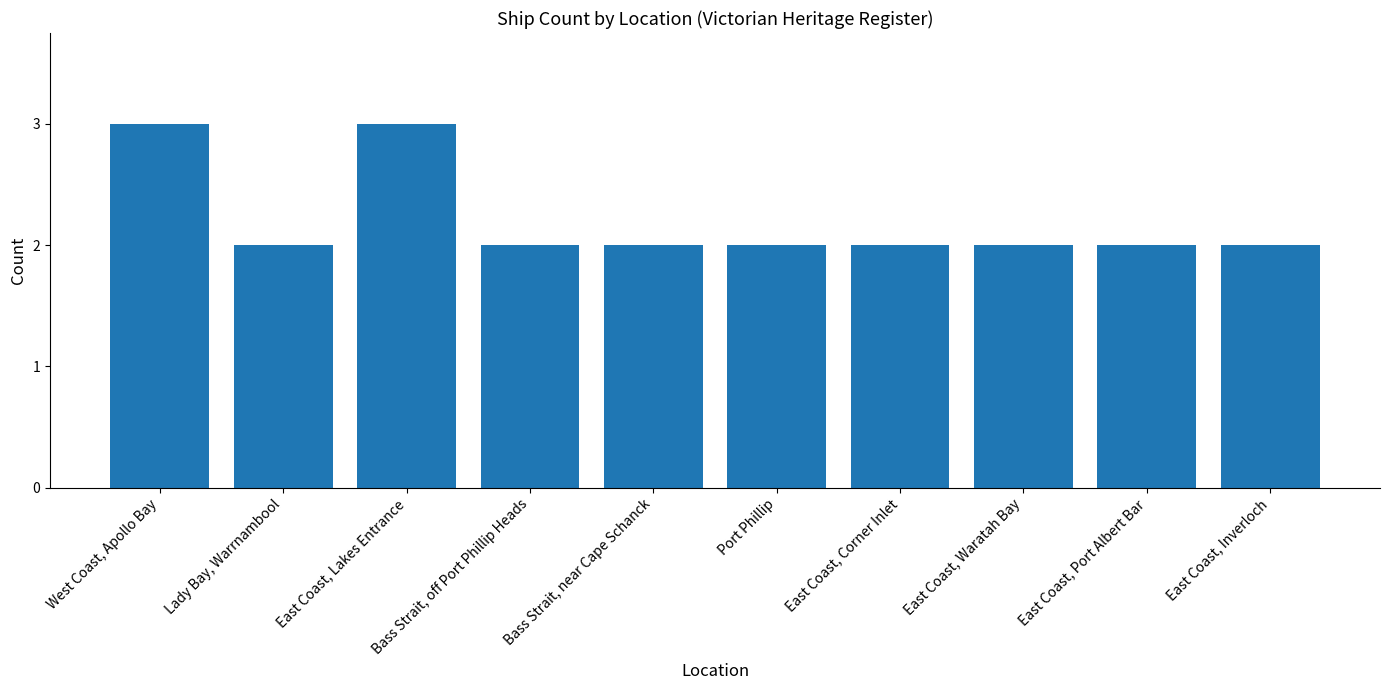

What is the difference between the maximum and minimum values?

1